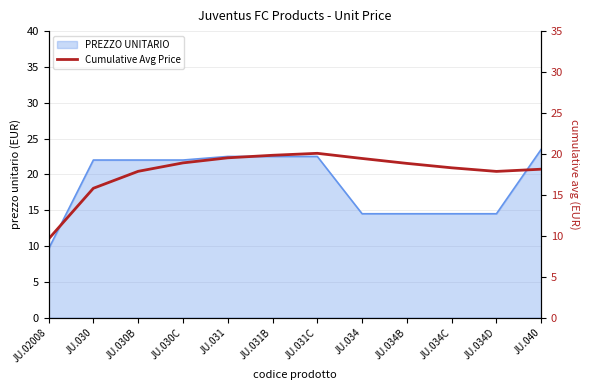

What is the minimum value for PREZZO UNITARIO?

9.6